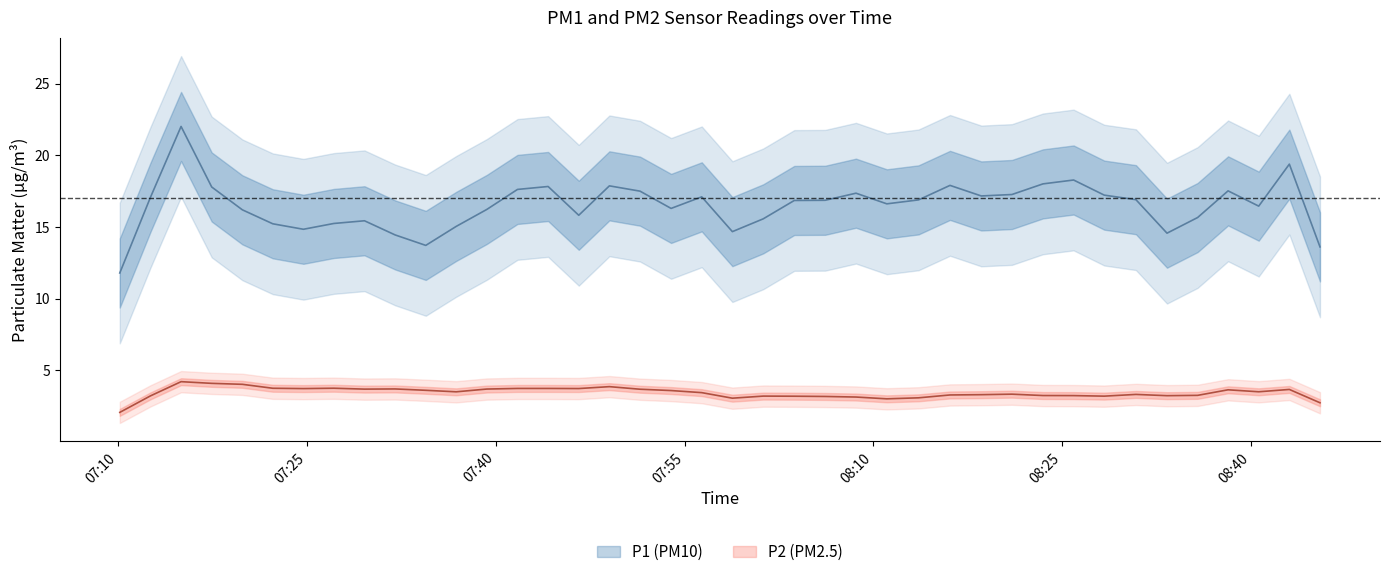

True or false: P1 and P2 cross at least once.

False